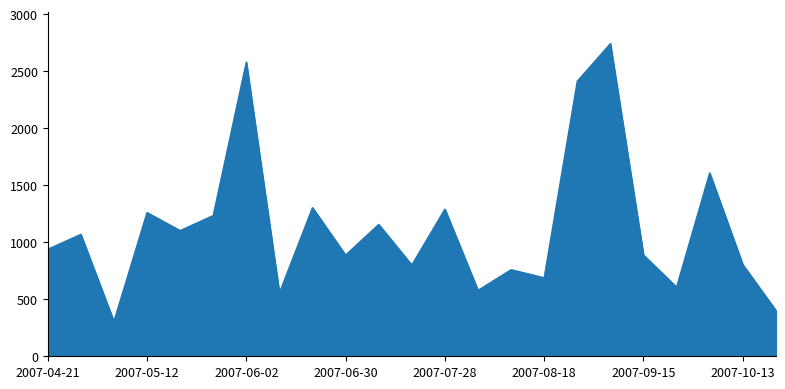

What is the maximum value shown in the chart?

2741